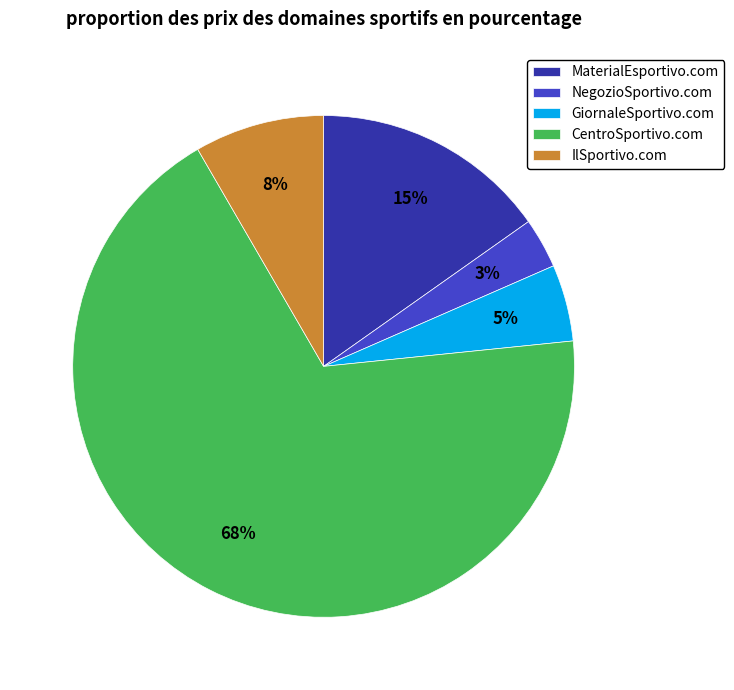

To the nearest percent, what is the difference between the GiornaleSportivo.com and NegozioSportivo.com slice percentages?

2%